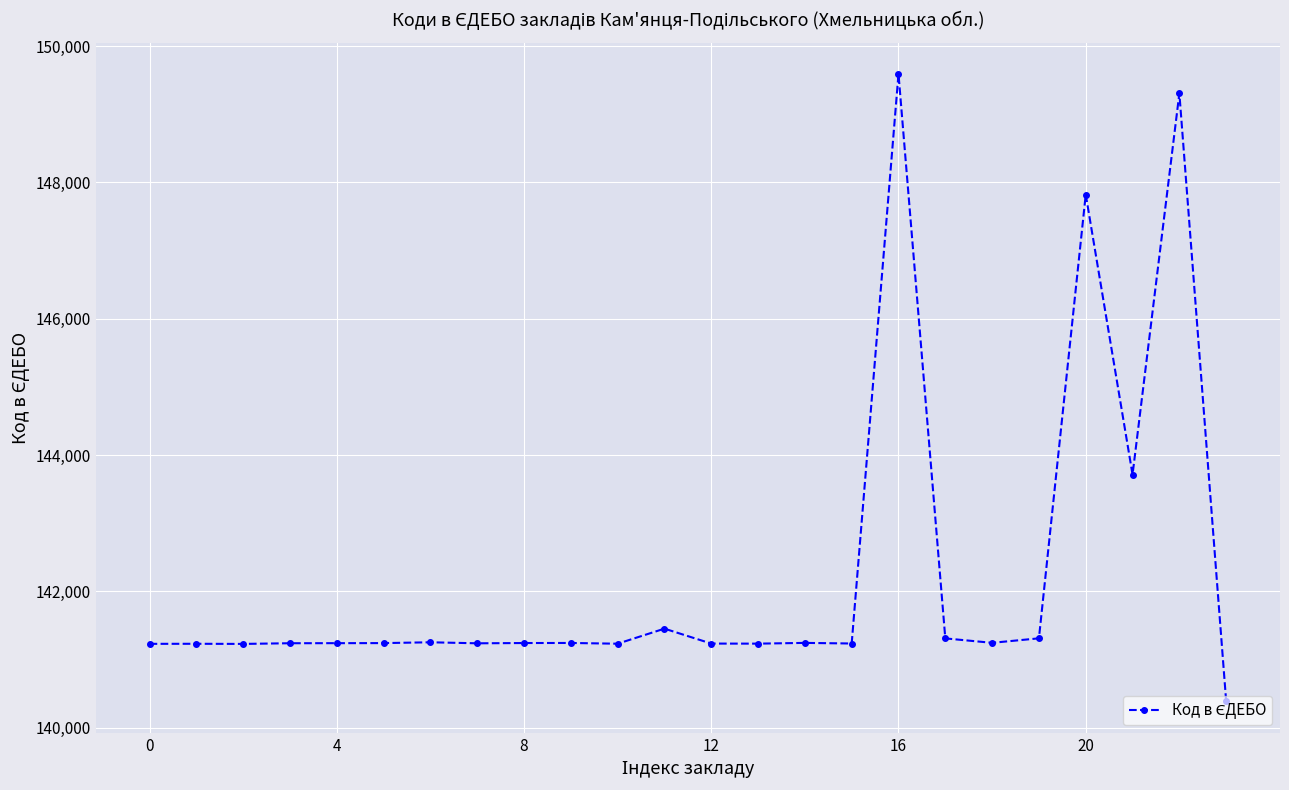

What is the minimum value shown in the chart?

140386